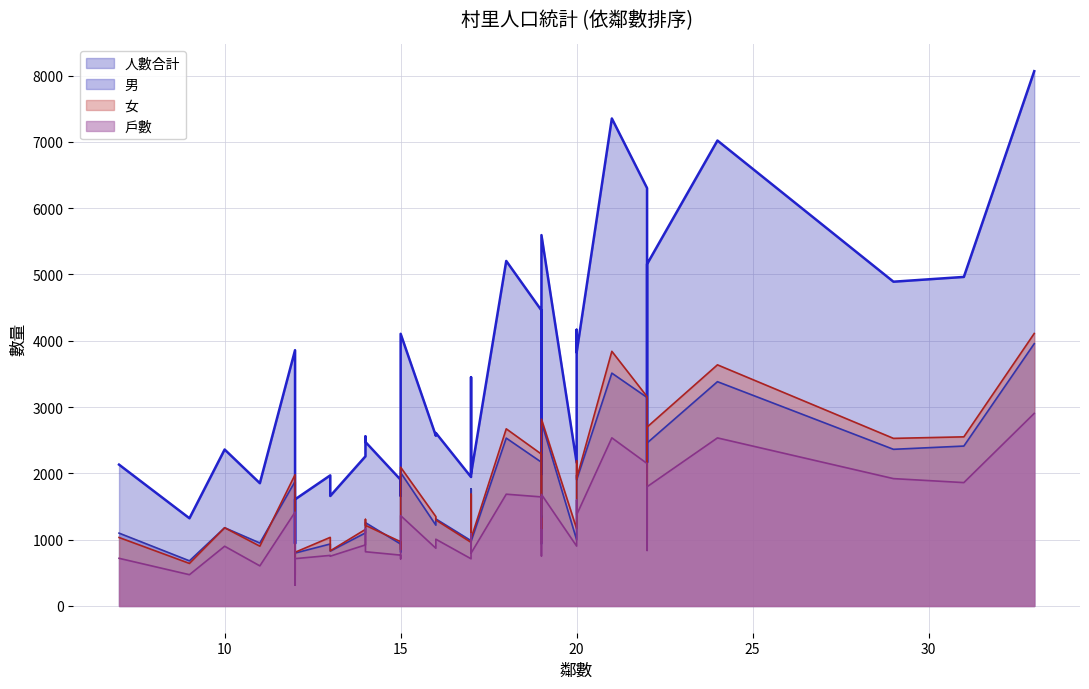

Which category has the highest value in the 男 series?

33